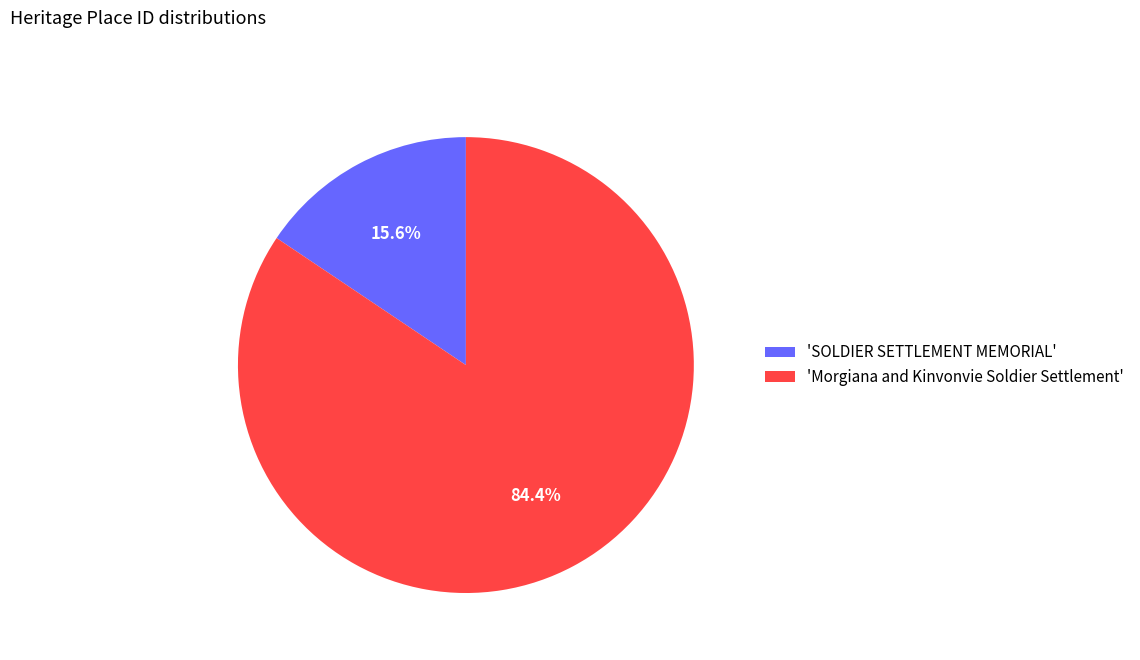

Rank the categories by value from highest to lowest.

'Morgiana and Kinvonvie Soldier Settlement', 'SOLDIER SETTLEMENT MEMORIAL'